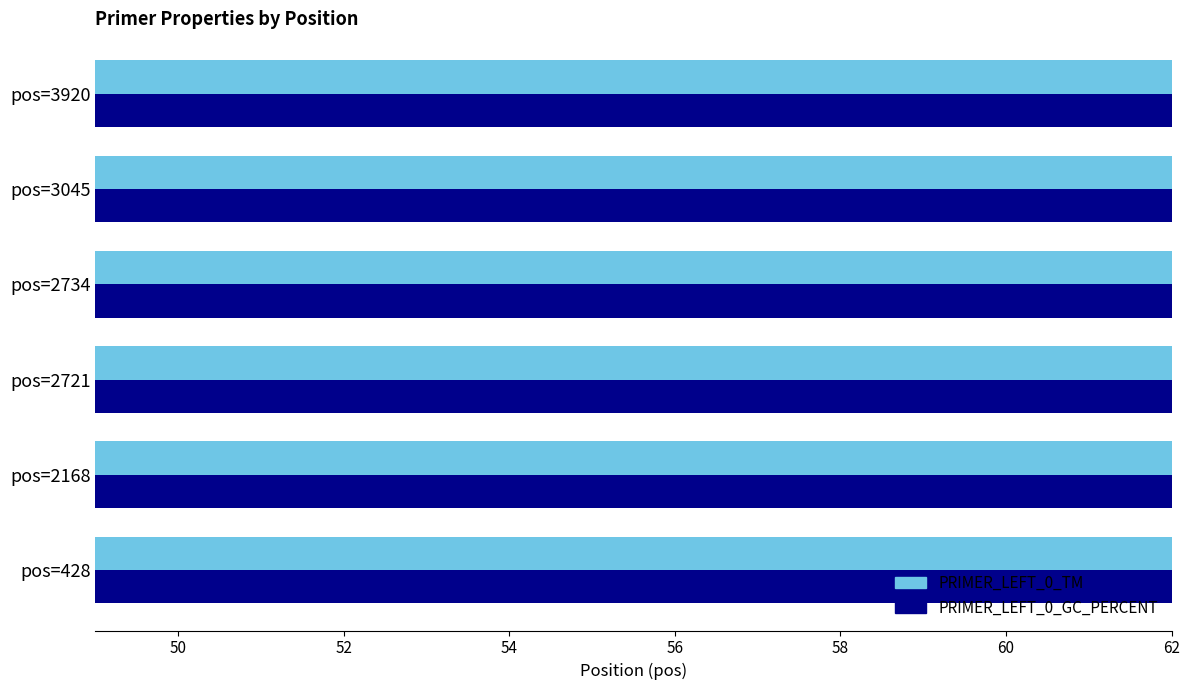

List the series in order of their peak value, highest first.

PRIMER_LEFT_0_TM, PRIMER_LEFT_0_GC_PERCENT